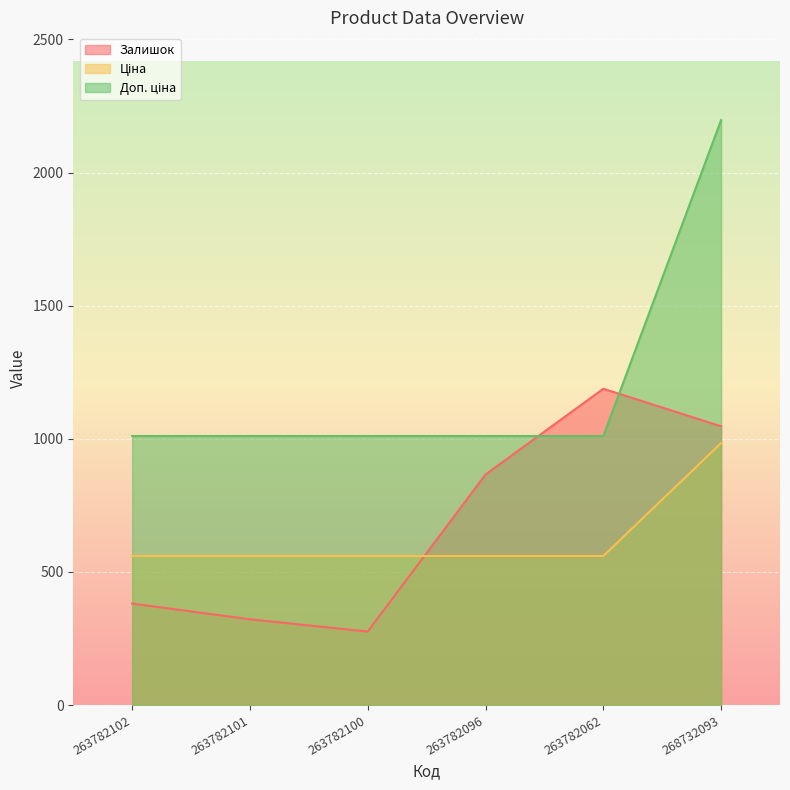

True or false: Доп. ціна has more than 0 points higher than both neighbors.

False